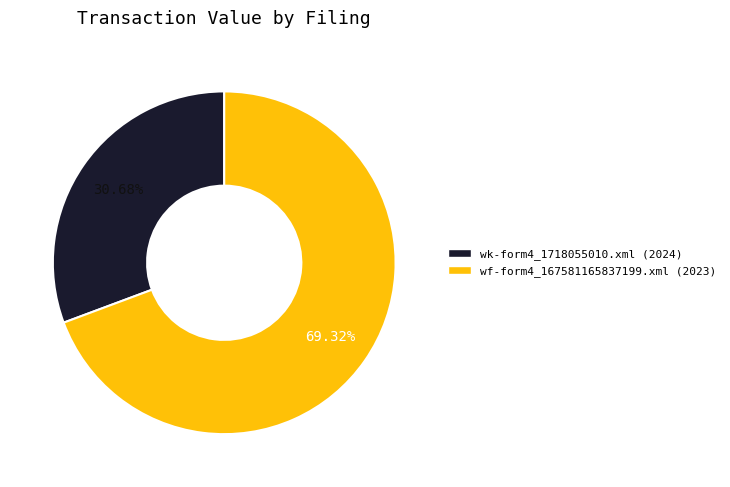

What is the smallest slice in the pie chart?

wk-form4_1718055010.xml